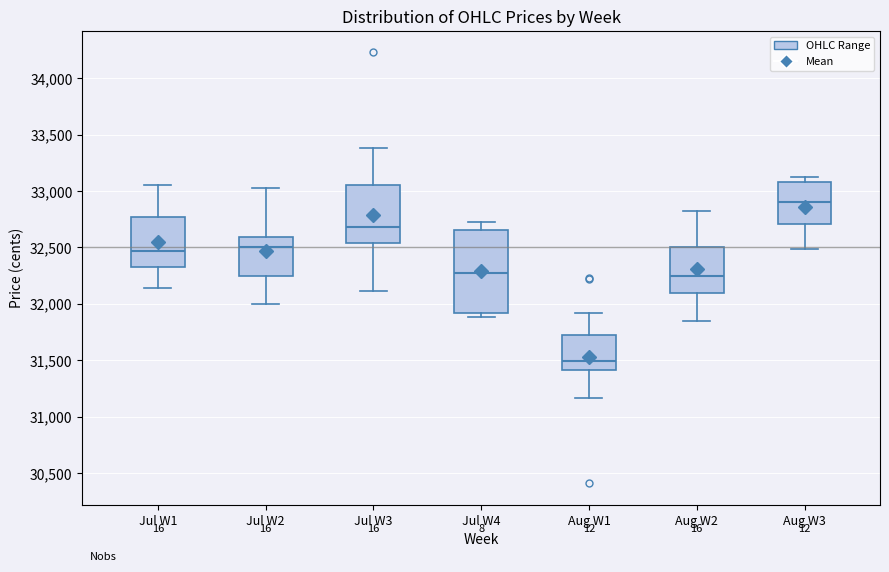

Reading left to right, transcribe this box plot: for each box, give where its median line is, the range the box spans, and where its two whiskers end, as read against the y-axis. The values are not printed on the chart, so give them approximately, as read against the axis.

Jul W1: median 32450, box 32300 to 32750, whiskers 32150 to 33050
Jul W2: median 32500, box 32250 to 32600, whiskers 32000 to 33000
Jul W3: median 32700, box 32550 to 33050, whiskers 32100 to 33400
Jul W4: median 32300, box 31900 to 32650, whiskers 31900 (just below the box's lower edge) to 32750
Aug W1: median 31500, box 31400 to 31700, whiskers 31150 to 31900
Aug W2: median 32250, box 32100 to 32500, whiskers 31850 to 32800
Aug W3: median 32900, box 32700 to 33100, whiskers 32500 to 33150